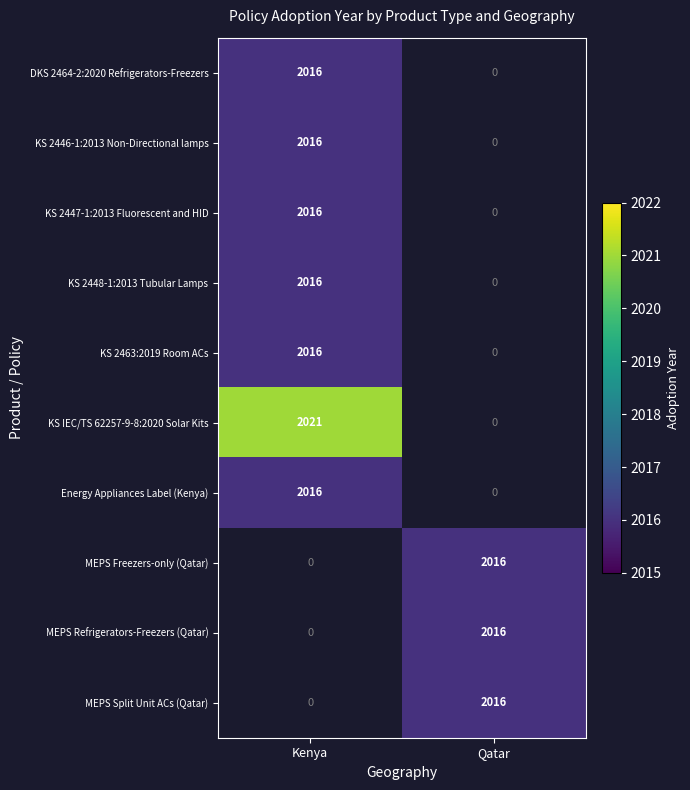

How many distinct data groups are displayed?

10